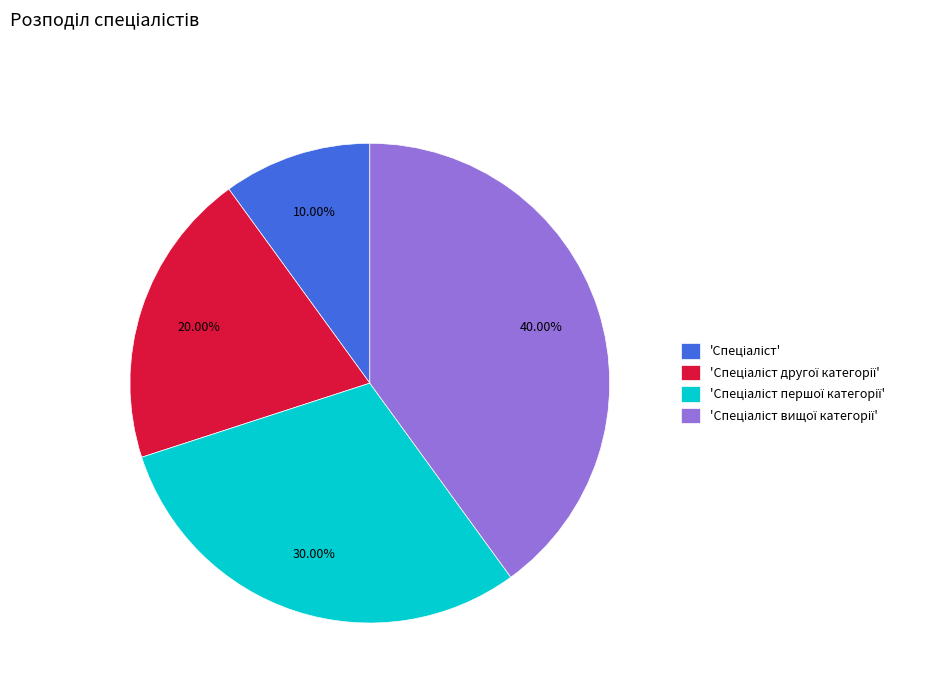

Is there any slice that represents more than half of the pie?

No